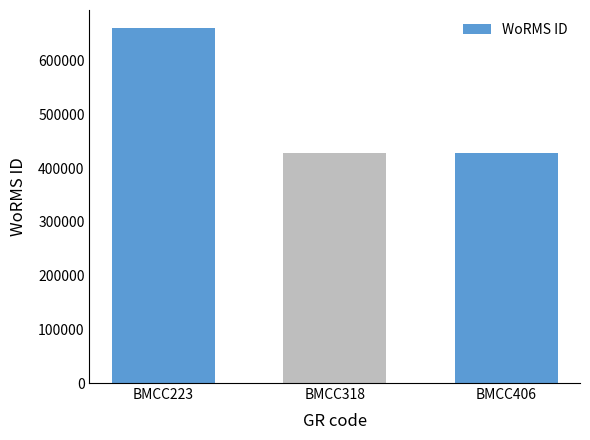

What is the sum of all values?

1518603